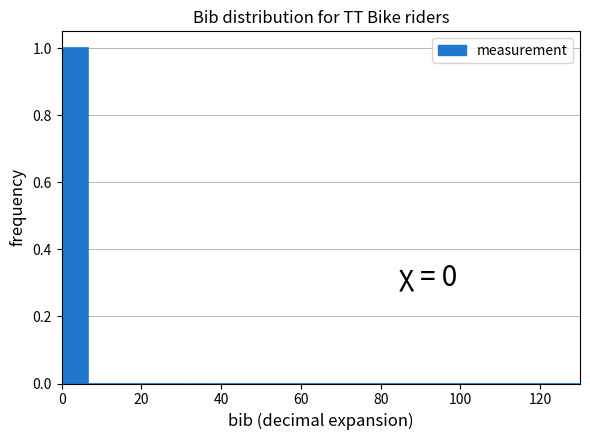

Read against the x-axis, roughly where is the centre of the tallest bar?

4